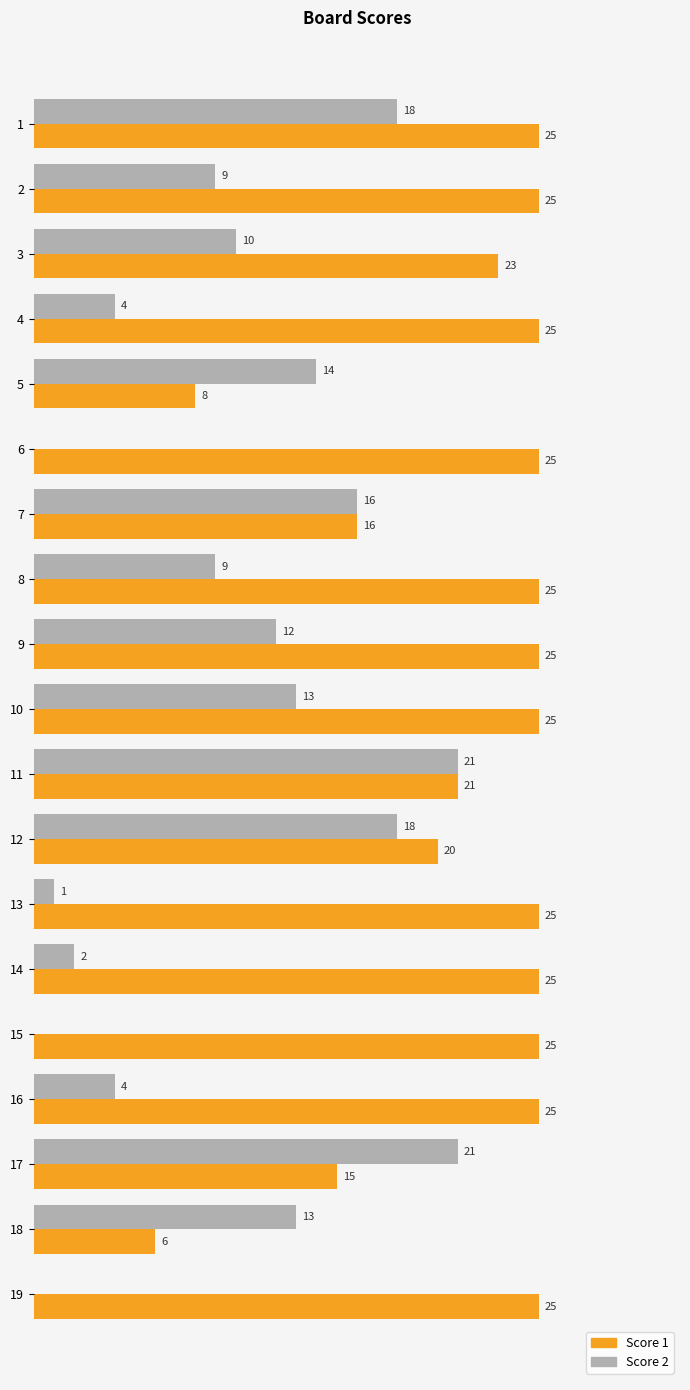

Is the value of Score 2 at 18 greater than the value of Score 1 at 14?

No